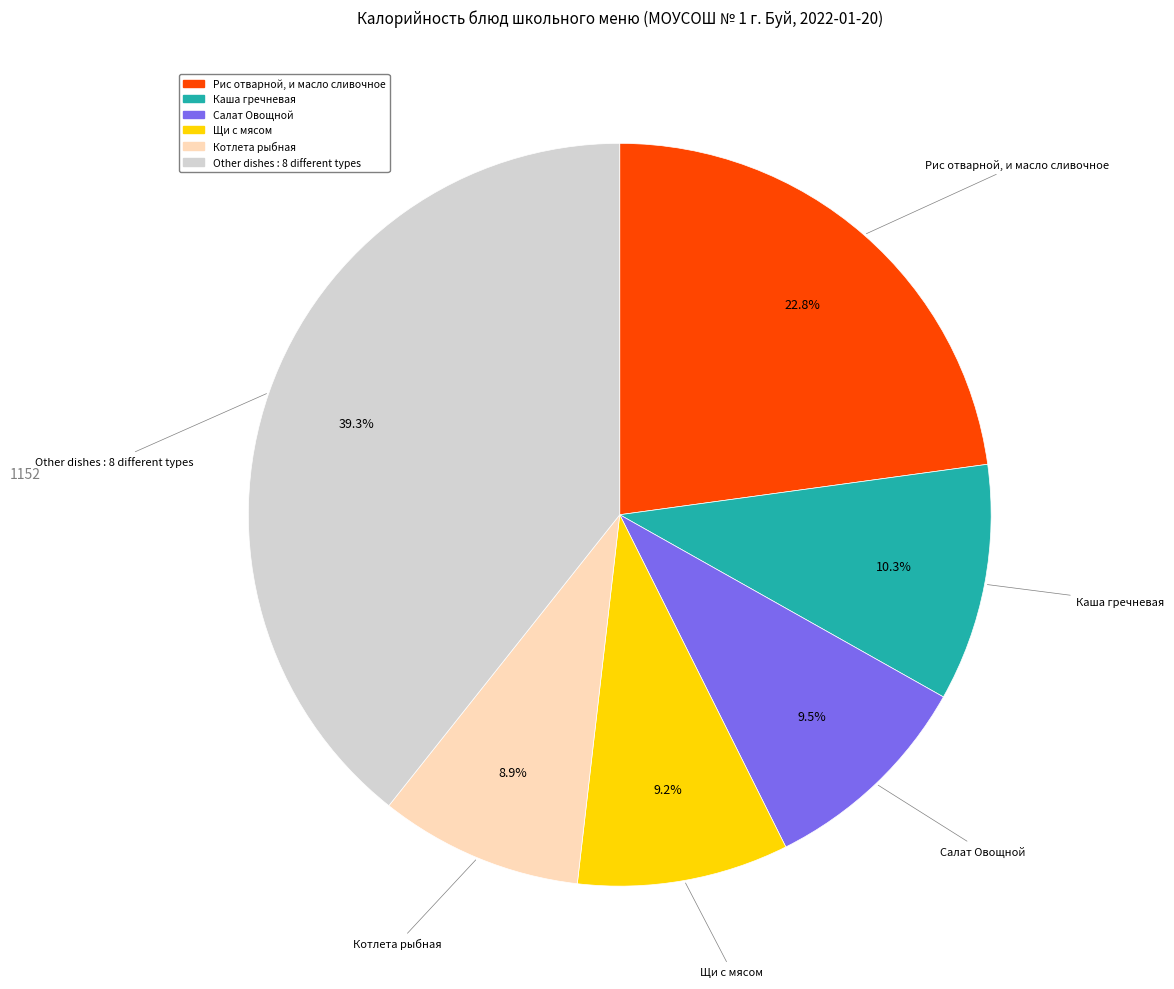

Is there a majority slice in this chart?

No